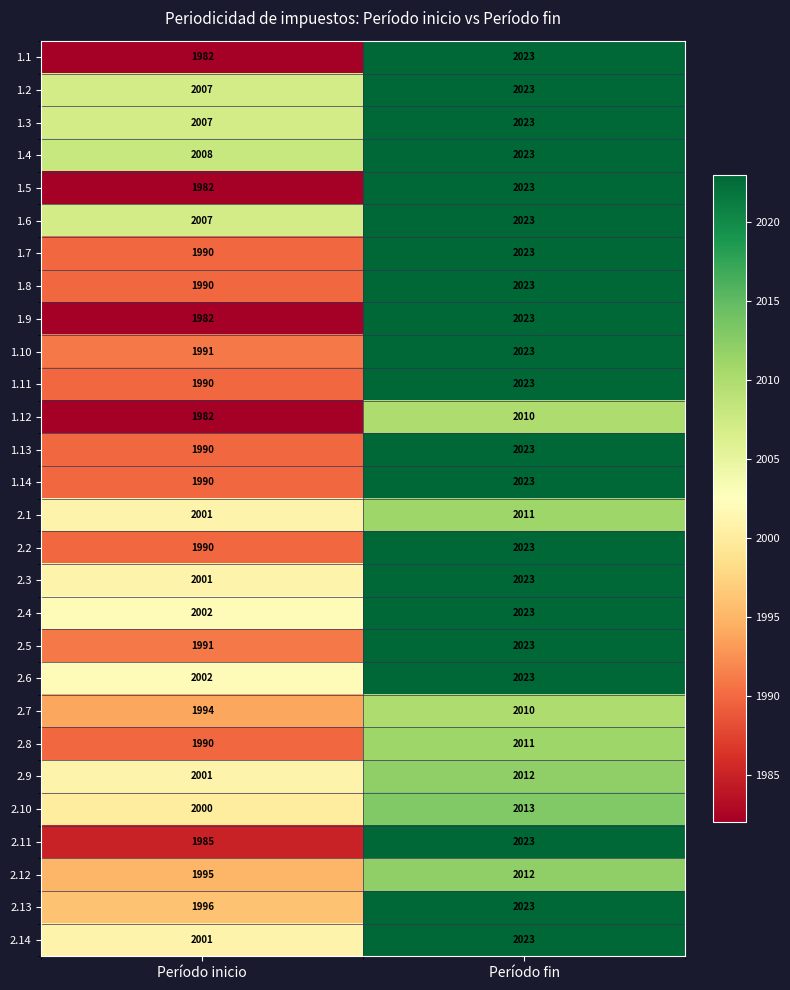

At which label is 1.5 closest to 2002?

Período inicio